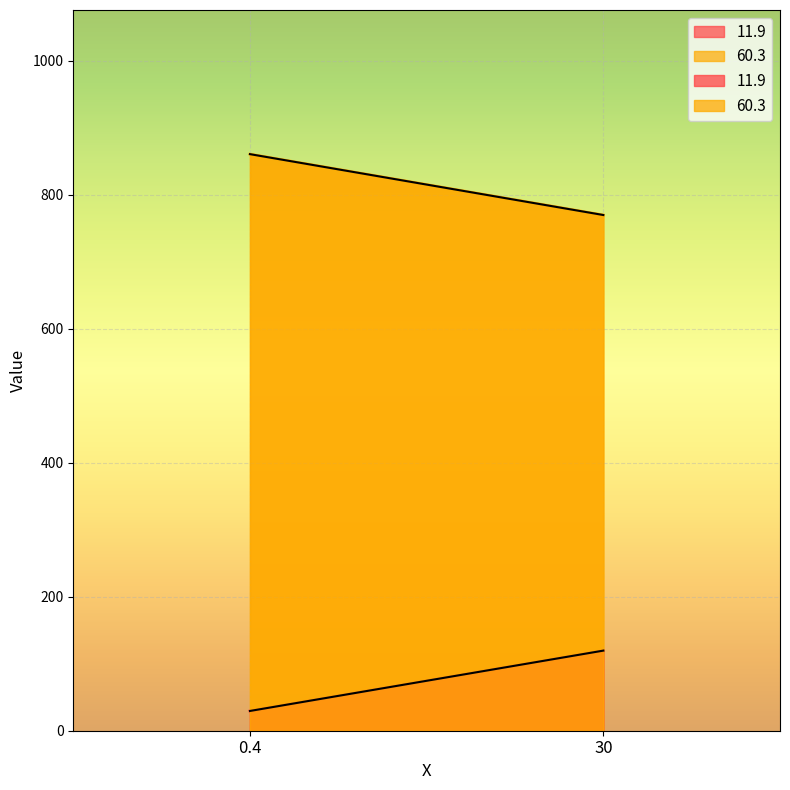

Reading right to left, extract all data points from this chart.

11.9: 30=119.6	0.4=29.5
60.3: 30=770.0	0.4=860.9